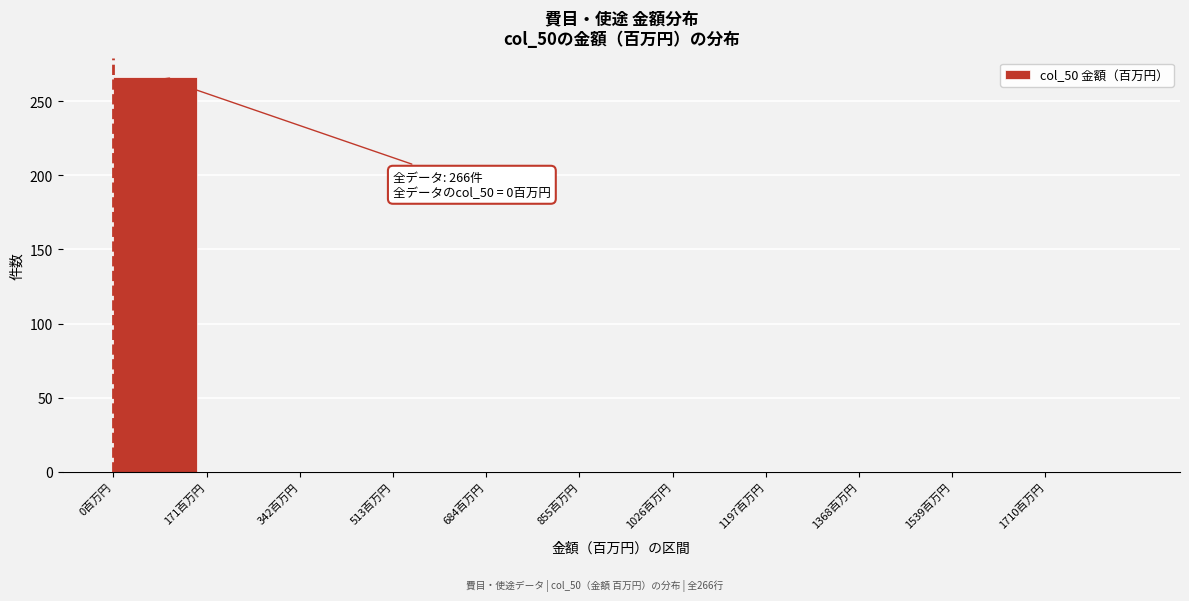

Over which range of the x-axis is the bar tallest?

0 to 180